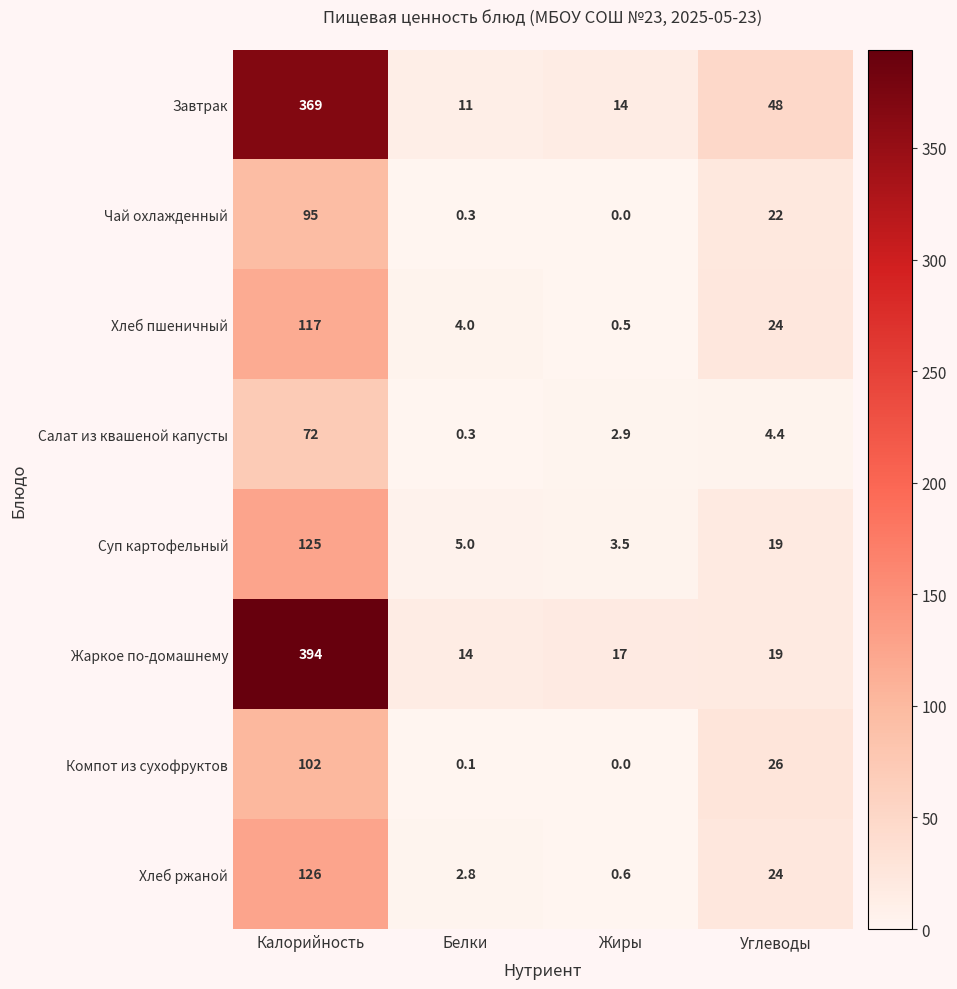

Which series has the largest range (max minus min)?

Жаркое по-домашнему